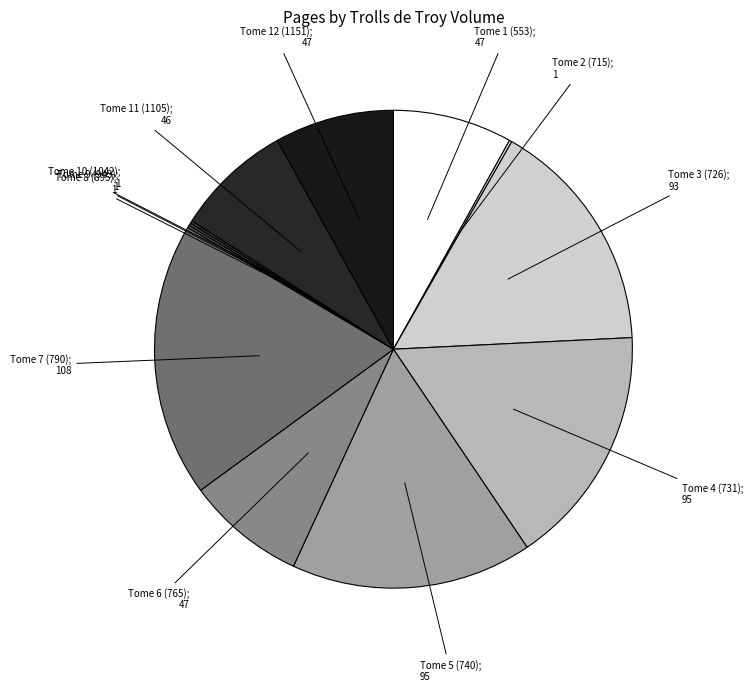

Rank the categories by value from lowest to highest.

Tome 2 (715), Tome 8 (895), Tome 9 (943), Tome 10 (1042), Tome 11 (1105), Tome 1 (553), Tome 6 (765), Tome 12 (1151), Tome 3 (726), Tome 4 (731), Tome 5 (740), Tome 7 (790)